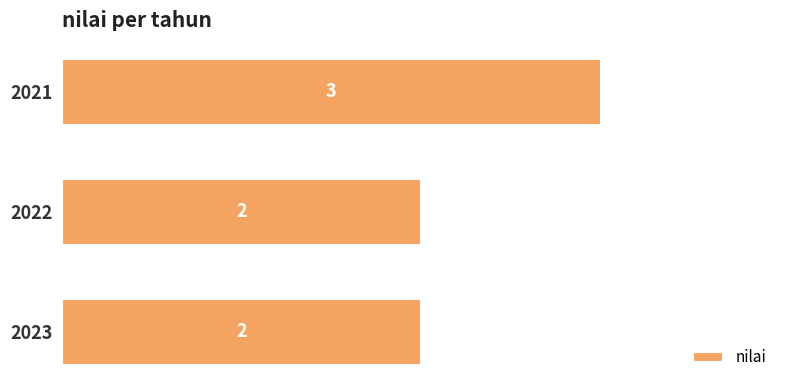

How many values are between 2 and 3?

3